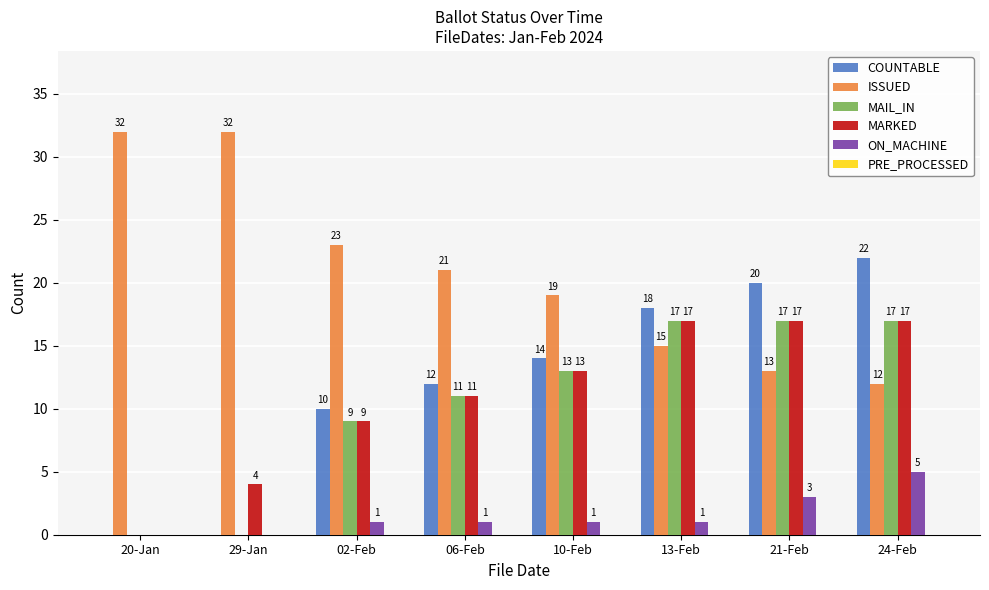

Between 29-Jan and 21-Feb, which series saw the biggest shift?

COUNTABLE